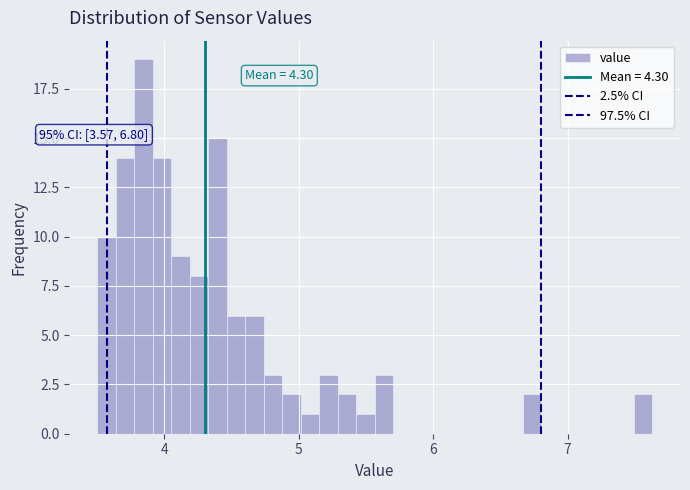

Read against the x-axis, roughly where is the centre of the tallest bar?

3.8